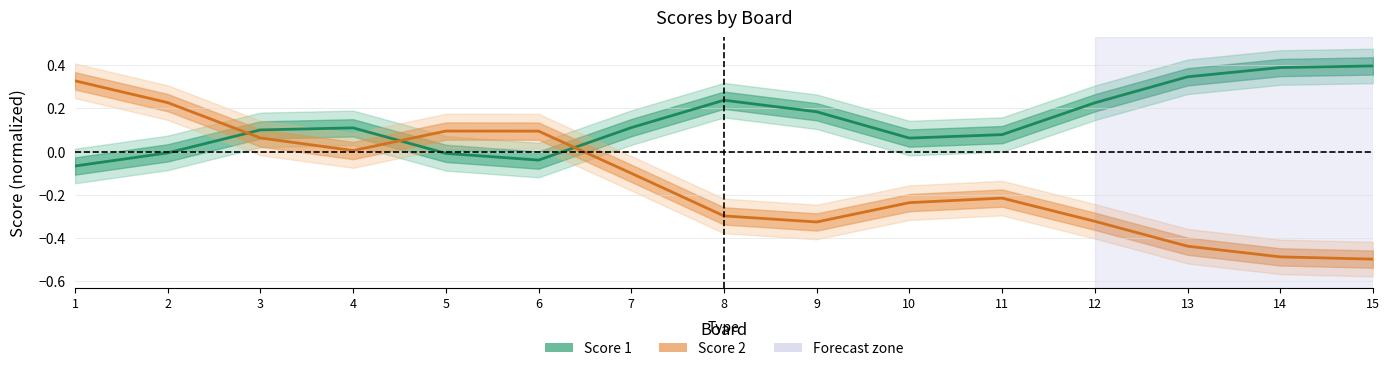

At how many categories does at least one series exceed 0?

15